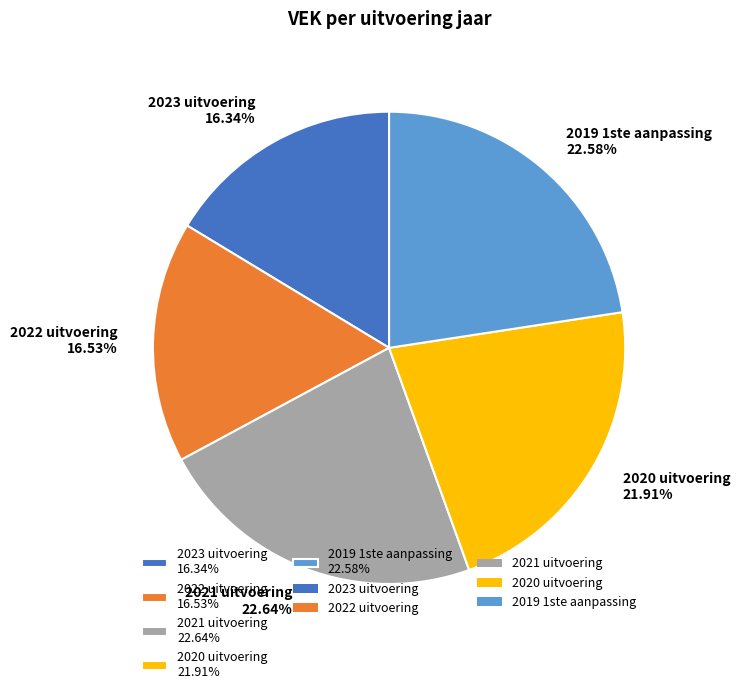

To the nearest percent, what percentage of the pie is 2023 uitvoering?

16%